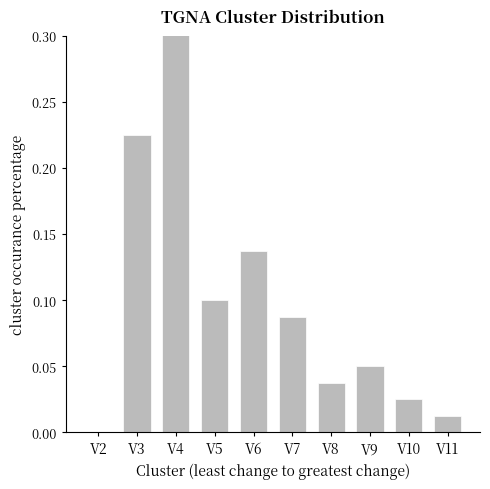

Reading right to left, what are all the values shown in this chart?

0.0	0.0	0.1	0.0	0.1	0.1	0.1	0.3	0.2	0.0